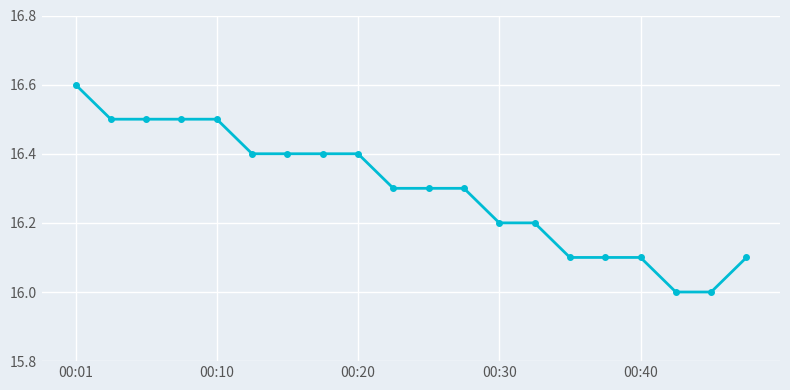

What is the value of the 12th point from the left?

16.3